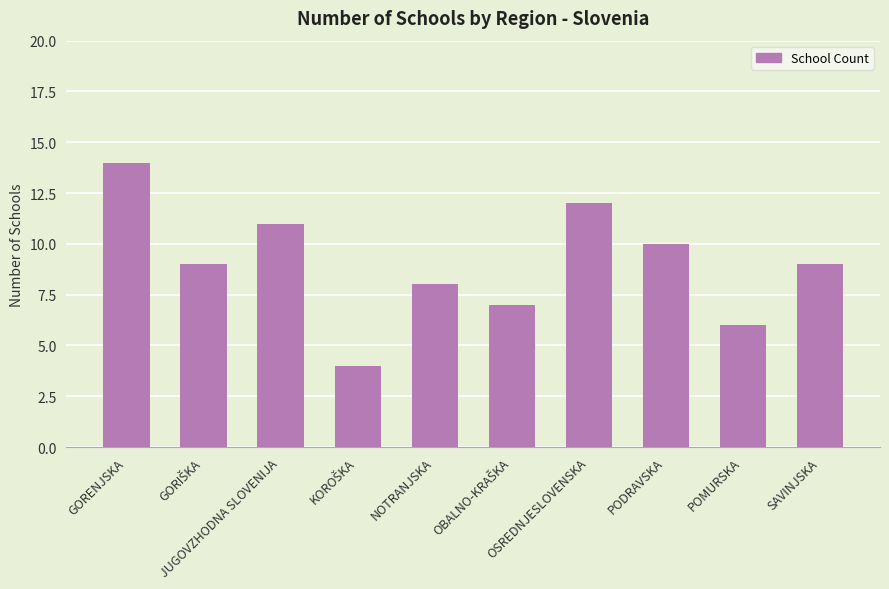

What position from the left is JUGOVZHODNA SLOVENIJA?

3